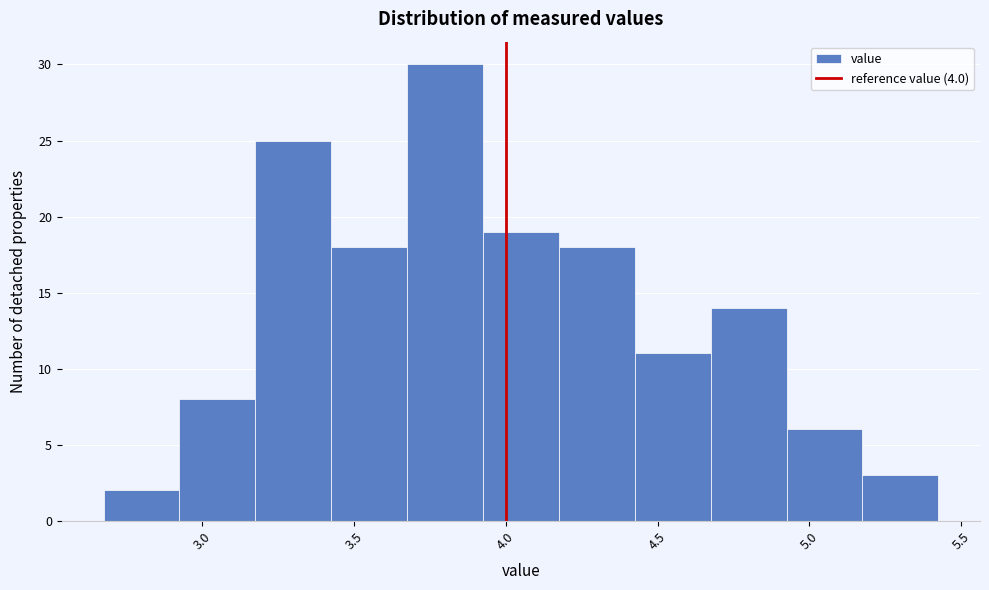

Over which range of the x-axis is the bar tallest?

3.675 to 3.925